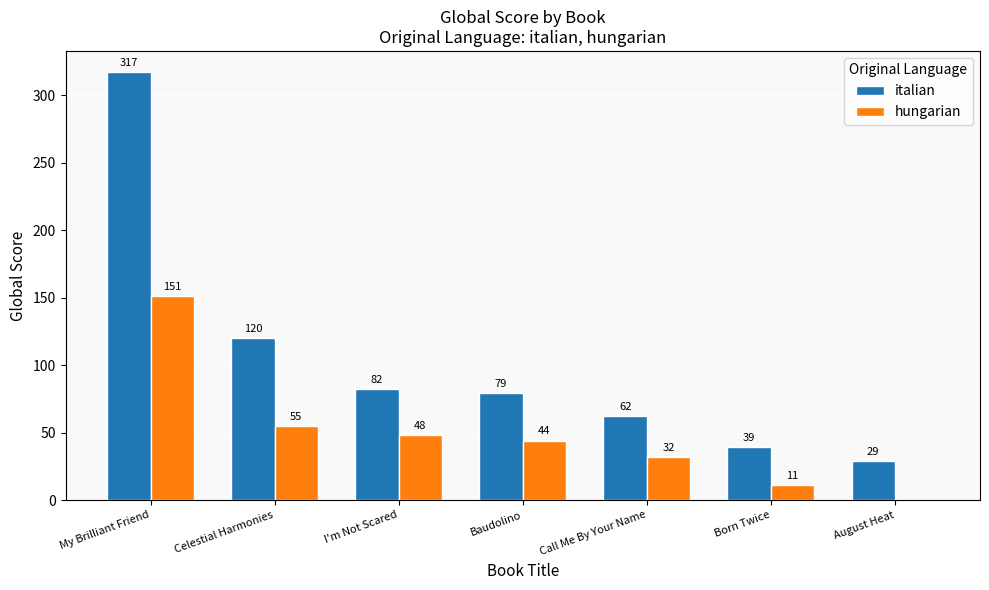

How many categories are shown in the chart?

7